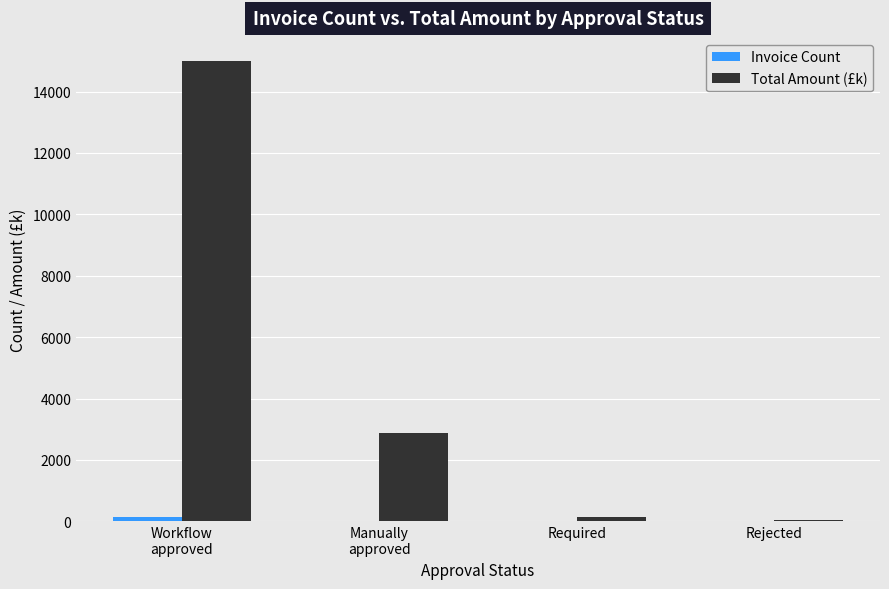

Which series has the largest total across all categories?

Total Amount (£k)